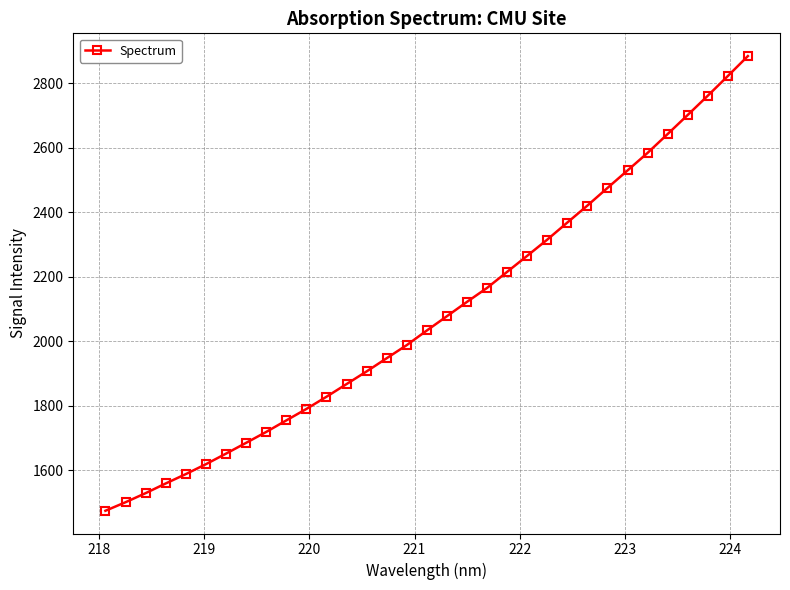

True or false: the data has more than 2 interior local peaks.

False